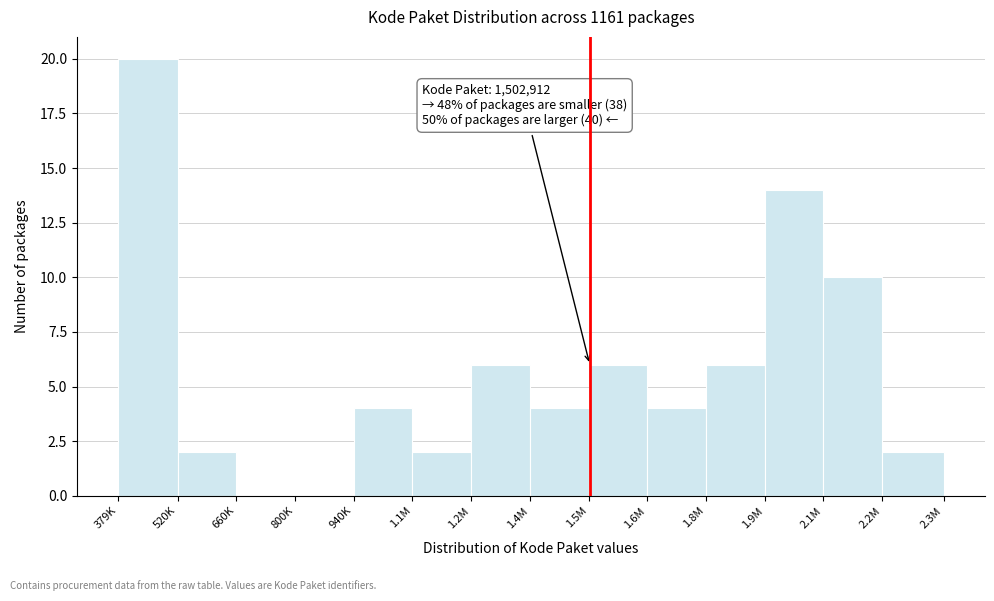

Reading left to right, what are all the values shown in this chart?

379K=20	520K=2	660K=0	800K=0	940K=4	1.1M=2	1.2M=6	1.4M=4	1.5M=6	1.6M=4	1.8M=6	1.9M=14	2.1M=10	2.2M=2